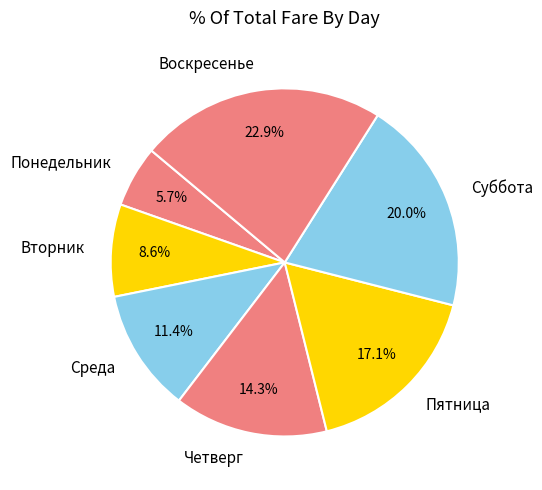

Does any single category account for the majority?

No